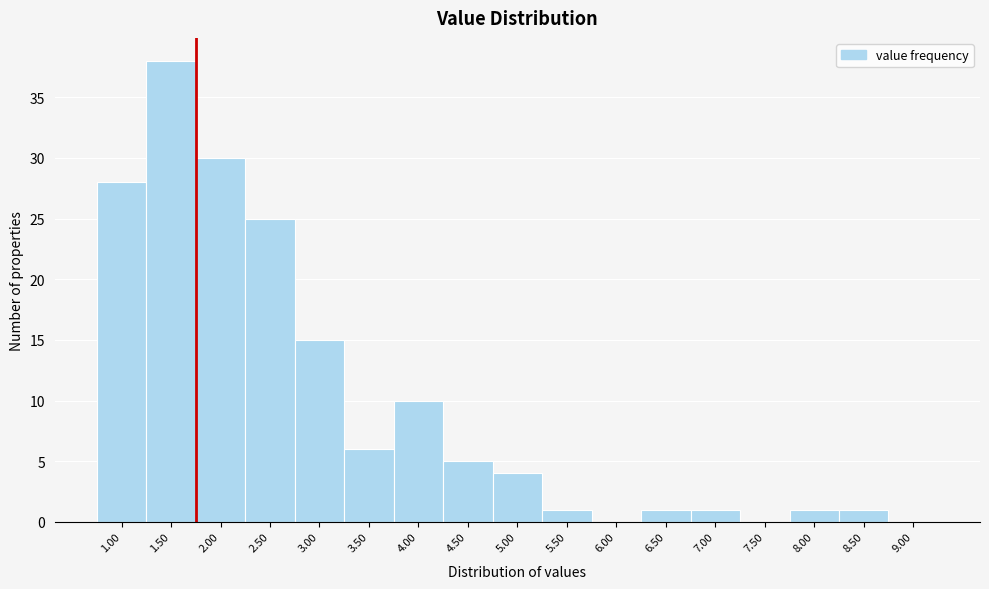

Reading left to right, list all the values displayed in this chart.

1.00=28	1.50=38	2.00=30	2.50=25	3.00=15	3.50=6	4.00=10	4.50=5	5.00=4	5.50=1	6.00=0	6.50=1	7.00=1	7.50=0	8.00=1	8.50=1	9.00=0